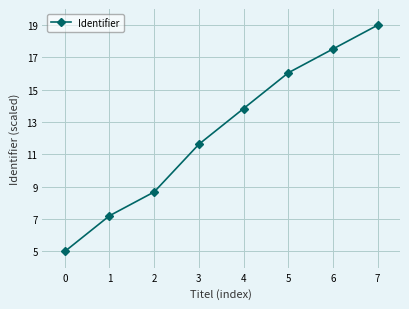

At which label is the value closest to 12?

3